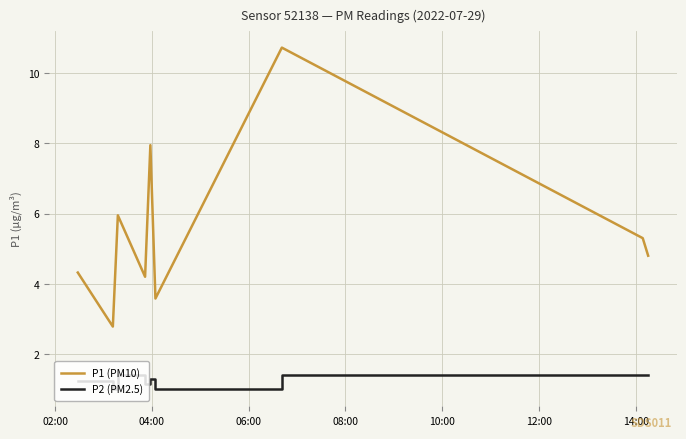

Rank the series by their average value, from lowest to highest.

P2 (PM2.5), P1 (PM10)